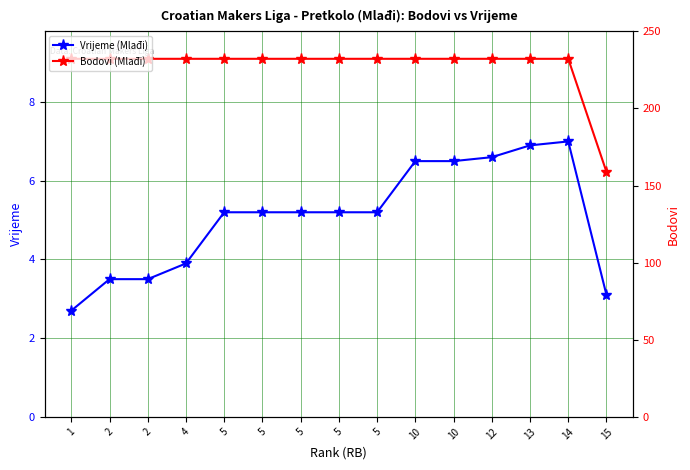

List the labels in order of Bodovi (Mlađi) value, smallest first.

15, 1, 2, 2, 4, 5, 5, 5, 5, 5, 10, 10, 12, 13, 14